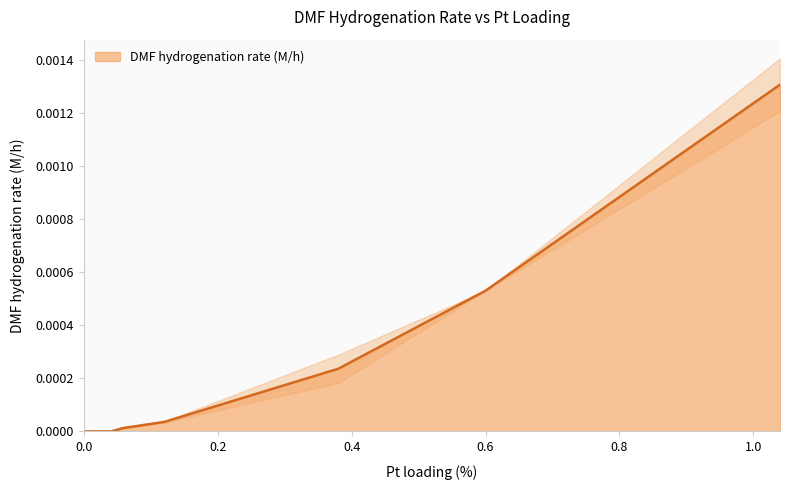

True or false: DMF hydrogenation rate (M/h) has a value of 0.0 at 0.0.

True